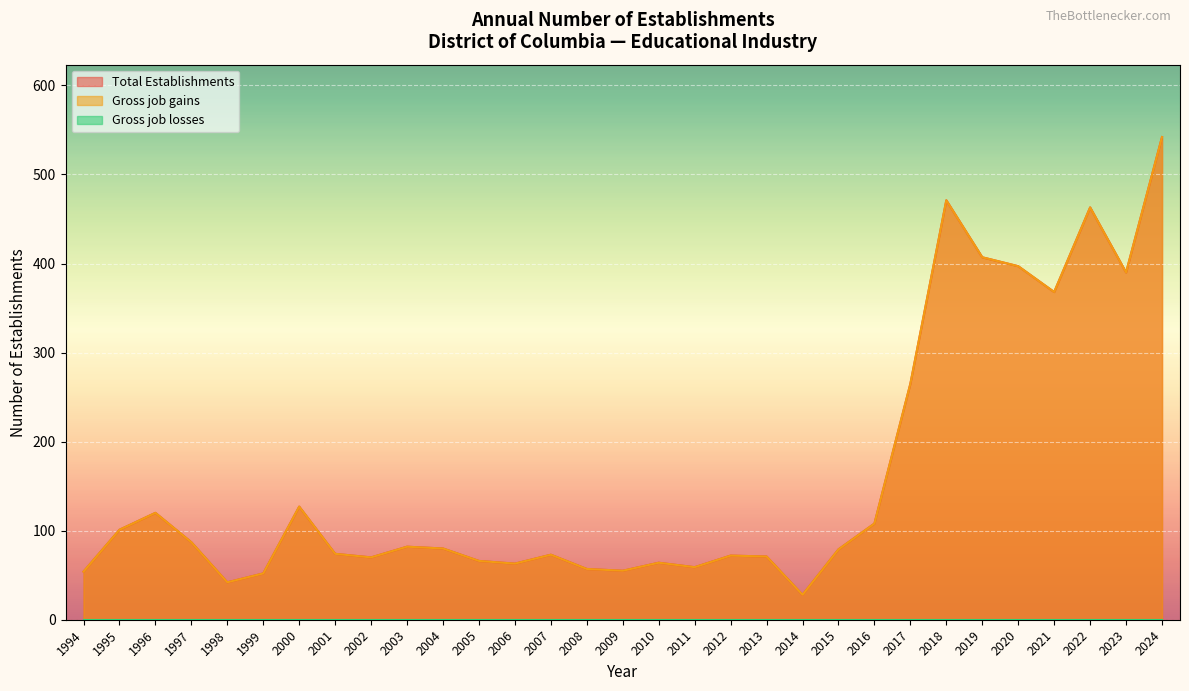

Does the chart display data point markers on the line(s)?

No